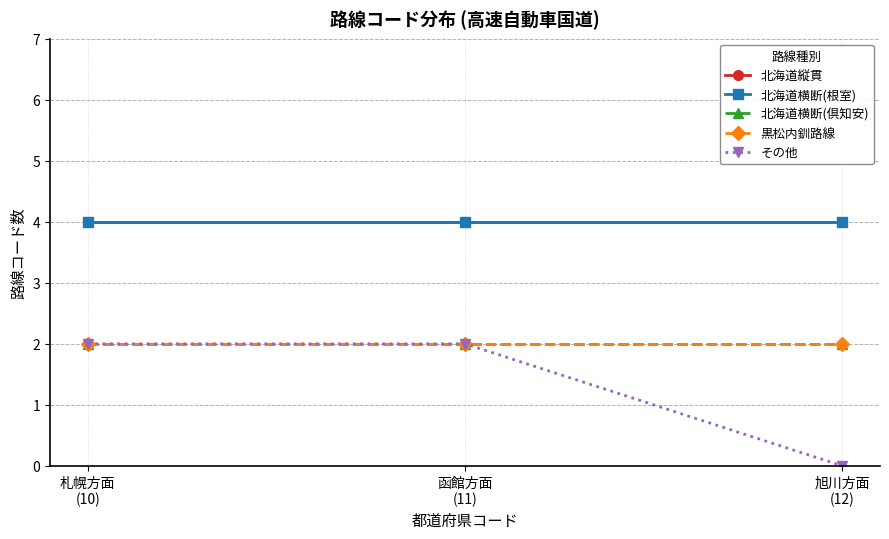

Is it true that 黒松内釧路線 equals 2 at 札幌方面
(10)?

True